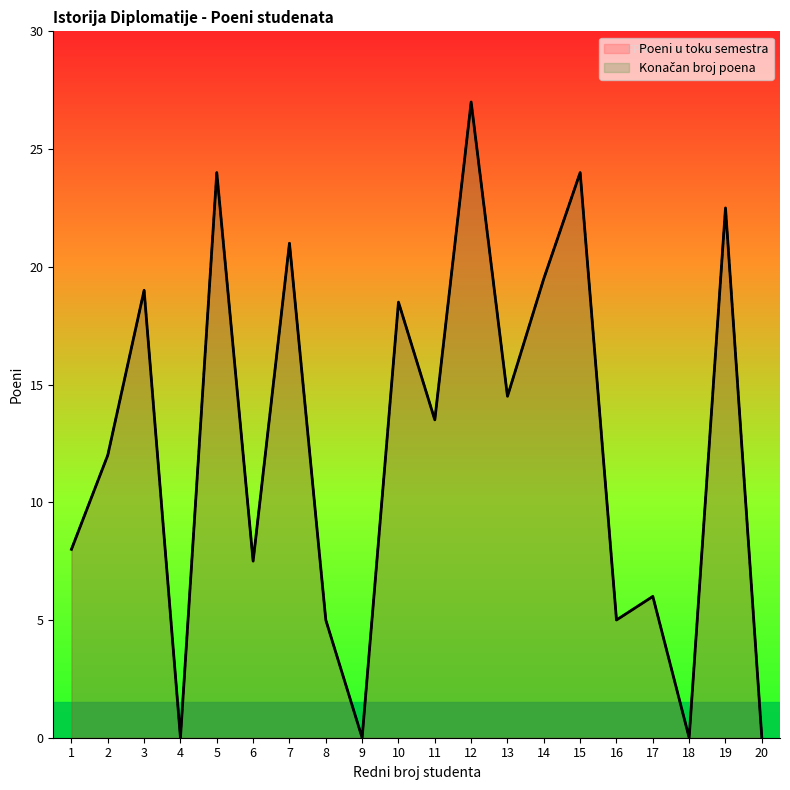

What is the approximate value of Konačan broj poena at 11?

13.5